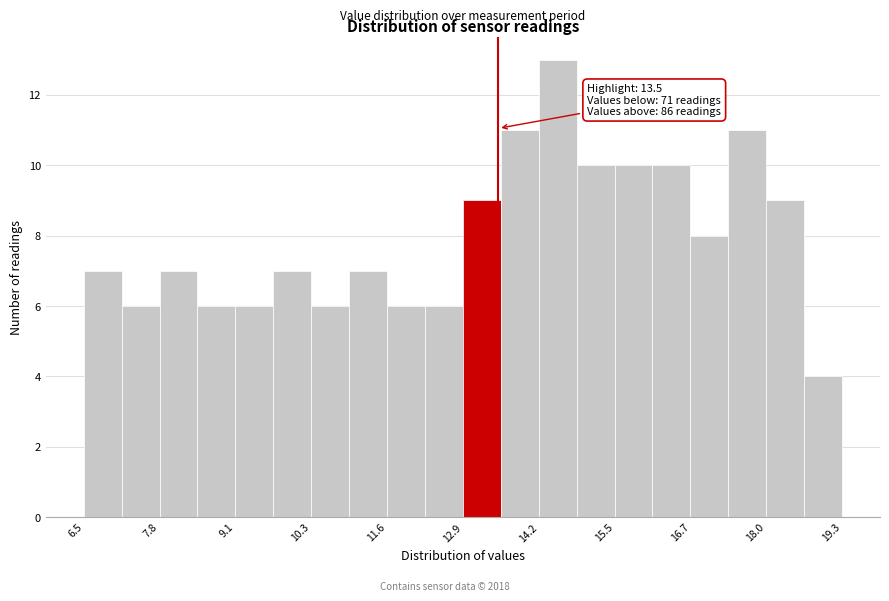

Around what value on the x-axis is the tallest bar? Give the approximate position of its centre, as read against the axis.

14.6